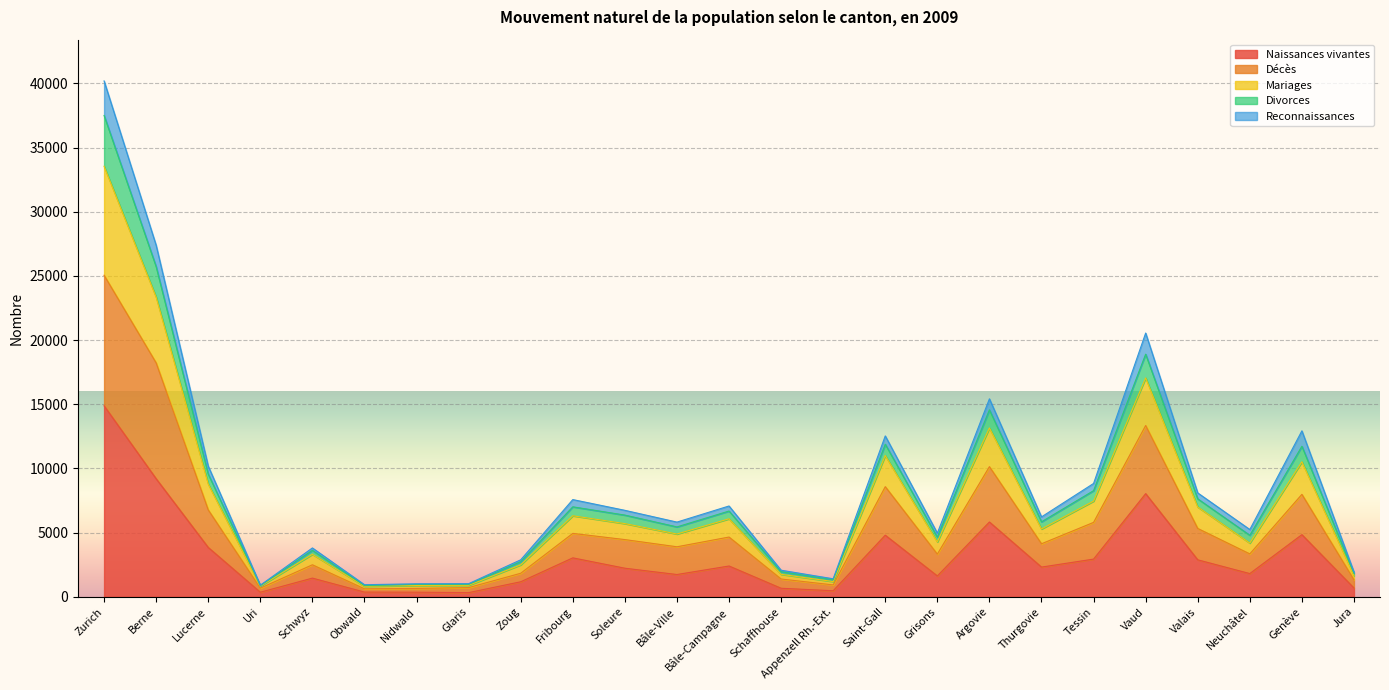

True or false: Divorces and Mariages intersect in this chart.

False